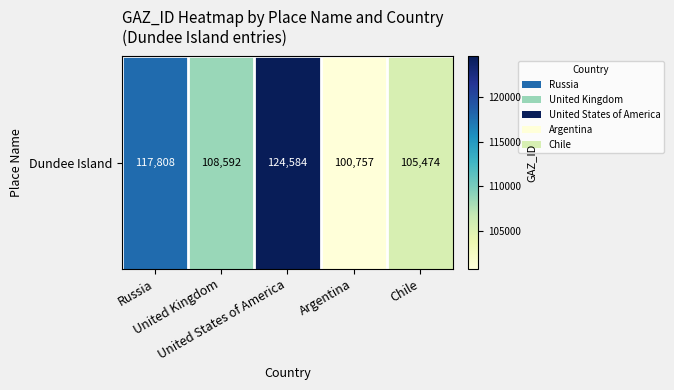

What is the change in value from Argentina to Chile?

+4717